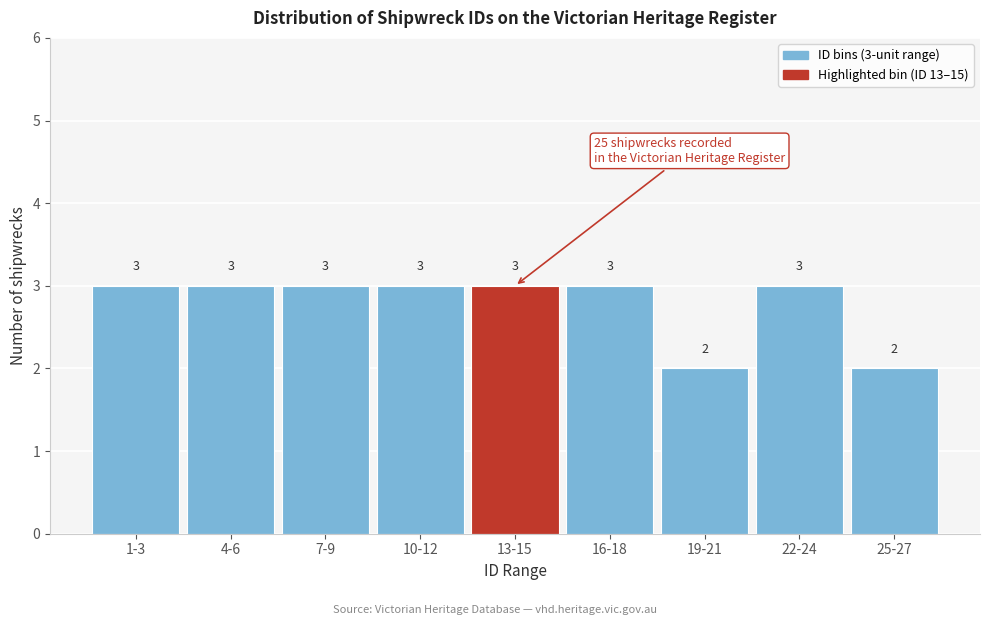

Reading left to right, list all the values displayed in this chart.

1-3=3	4-6=3	7-9=3	10-12=3	13-15=3	16-18=3	19-21=2	22-24=3	25-27=2